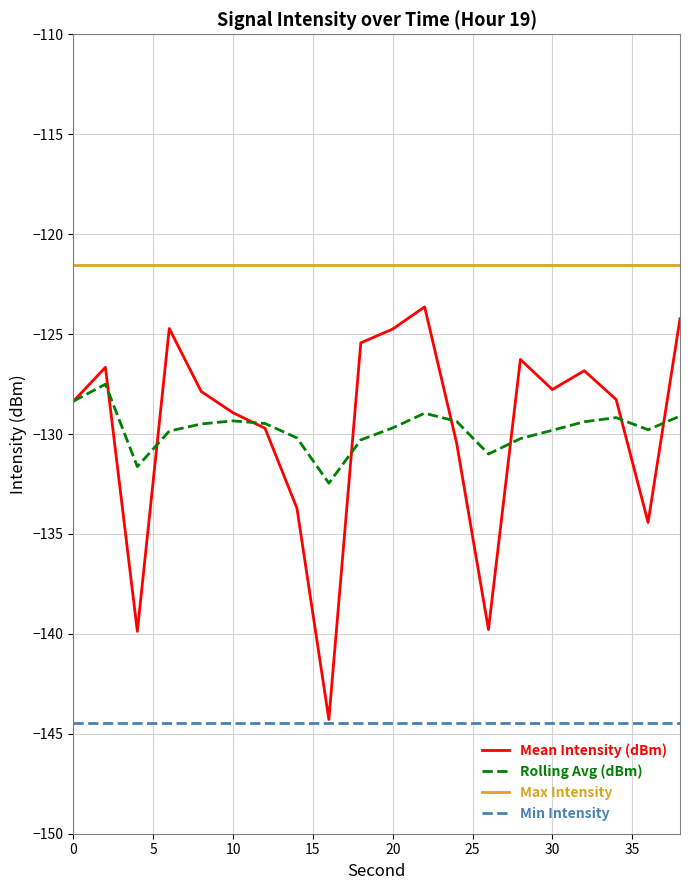

Does the chart have visible grid lines?

Yes